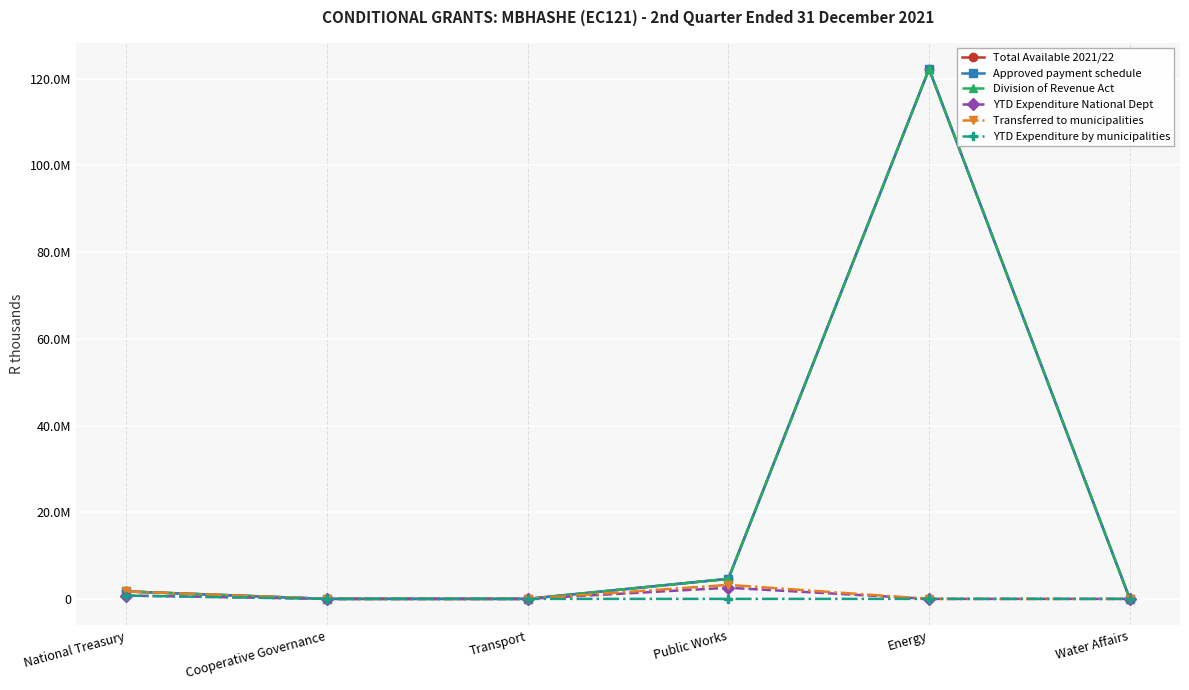

Rank the series at Public Works from highest to lowest value.

Total Available 2021/22, Approved payment schedule, Division of Revenue Act, Transferred to municipalities, YTD Expenditure National Dept, YTD Expenditure by municipalities